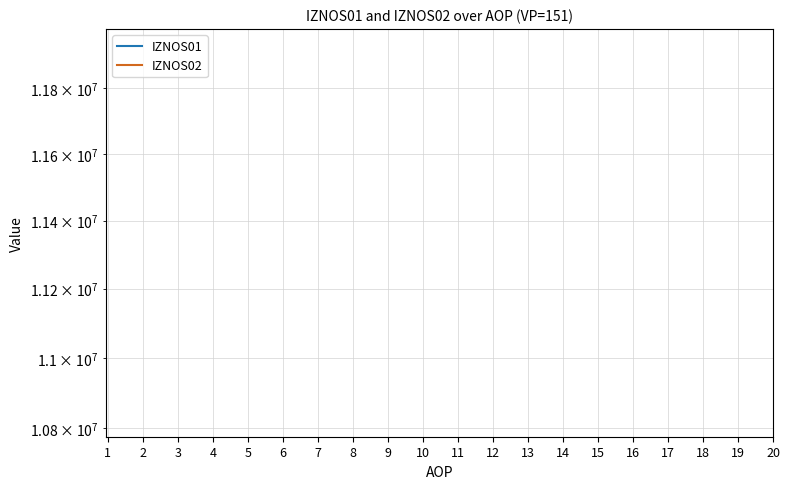

True or false: IZNOS01 has more than 2 interior local peaks.

False